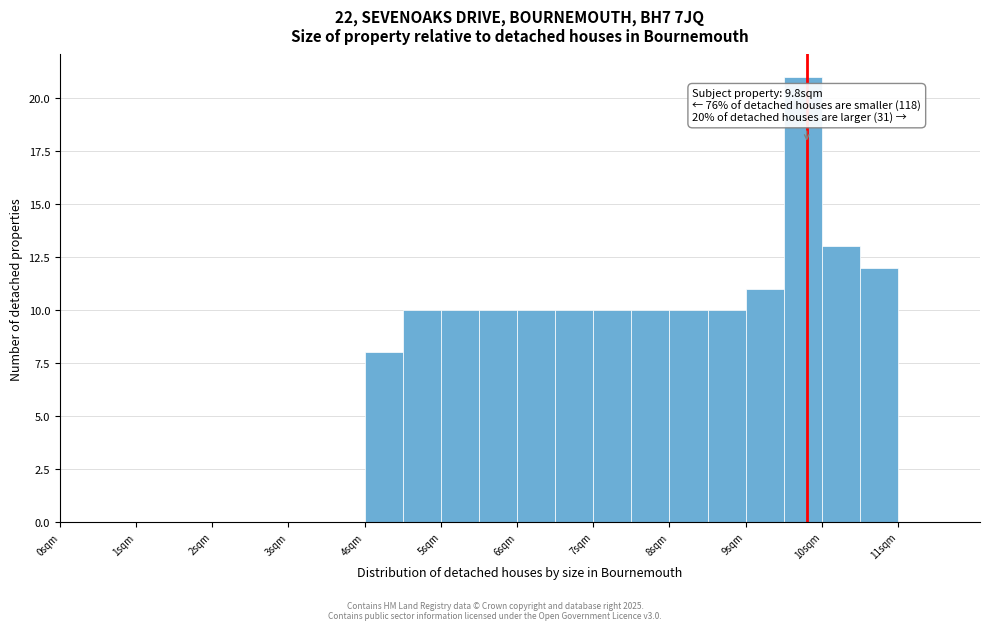

Over which range of the x-axis is the bar tallest?

9.5 to 10.0